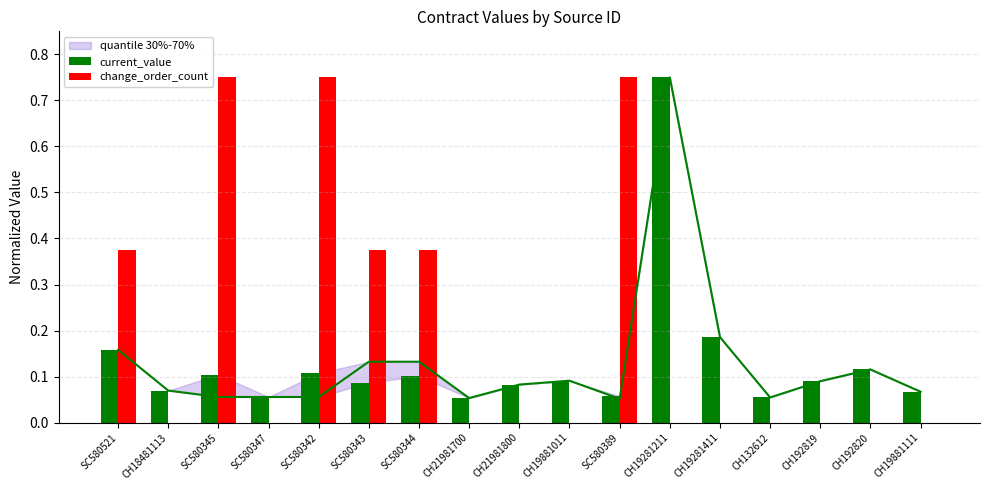

What position from the right is SC580521?

17